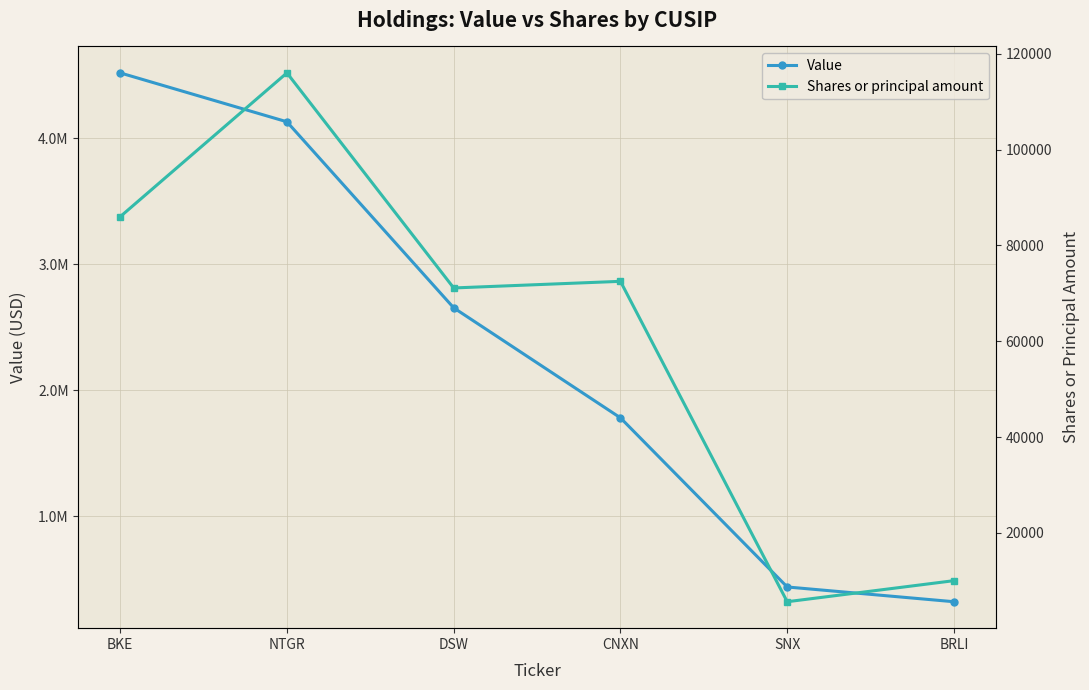

What is the spread (max minus min) of values at DSW?

2581871